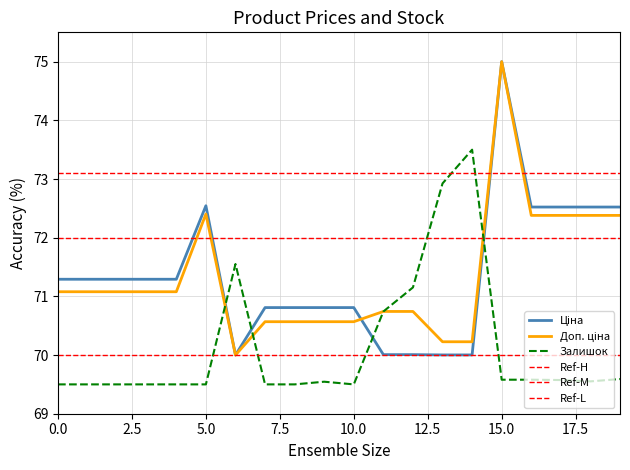

The Залишок series shows 69.5 at 0.0. True or false?

True